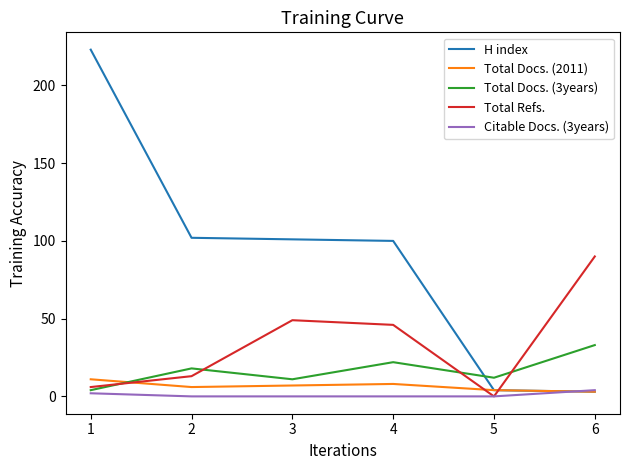

Which series has the largest total across all categories?

H index